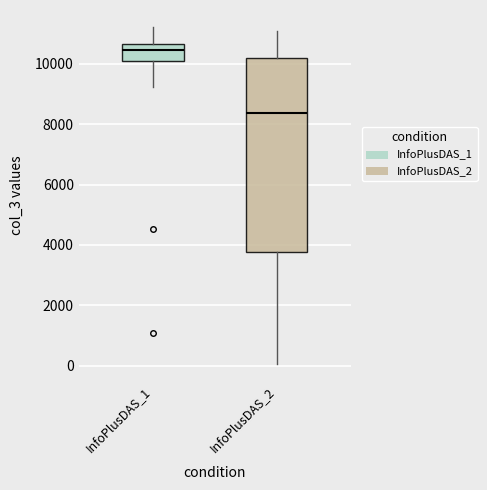

Comparing the boxes themselves (not the whiskers), which one is the tallest?

InfoPlusDAS_2